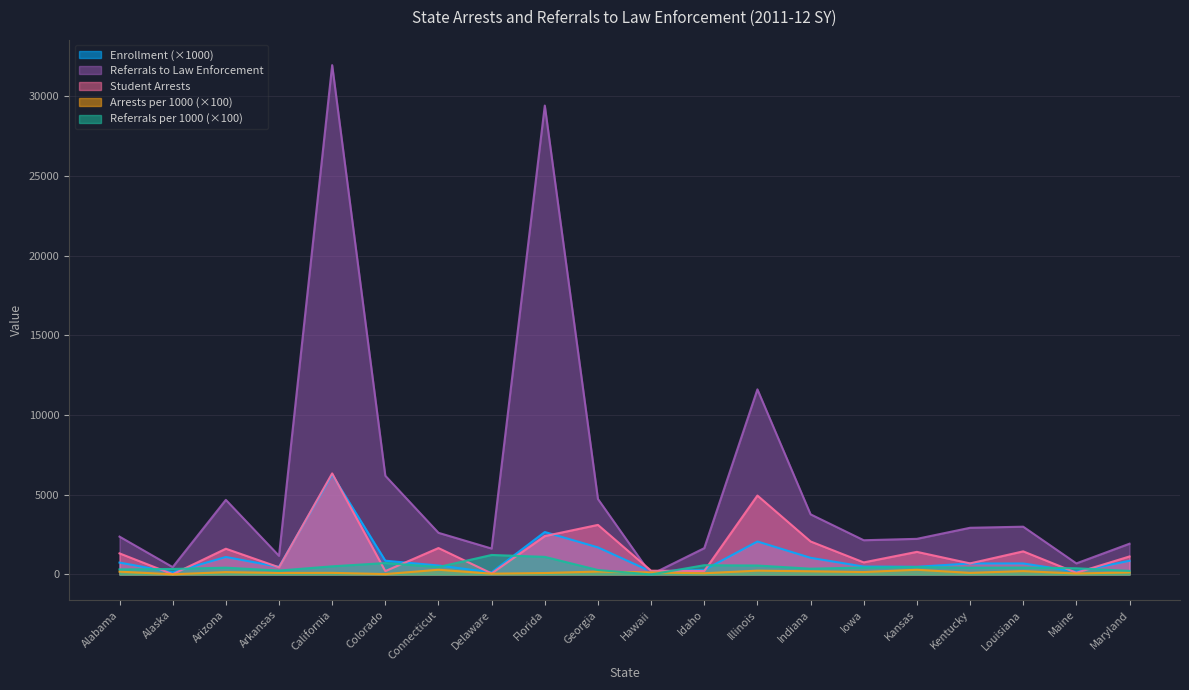

Where is Referrals per 1000 nearest to the value 611?

Idaho